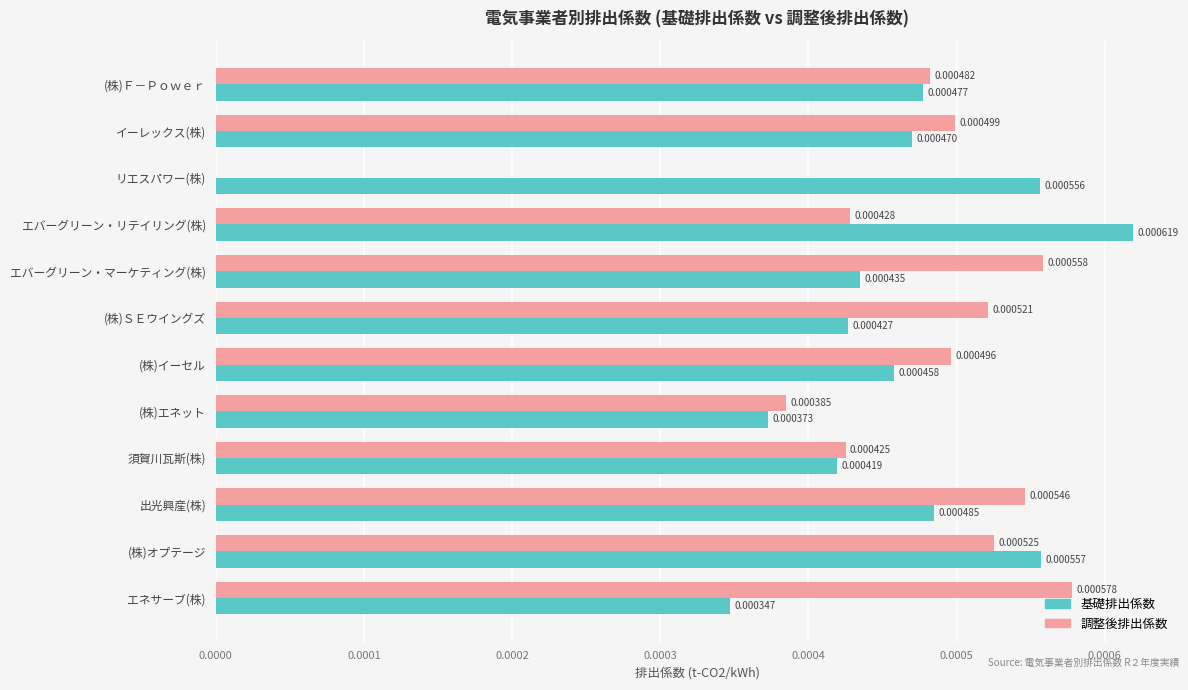

Which series has the widest spread of values?

調整後排出係数